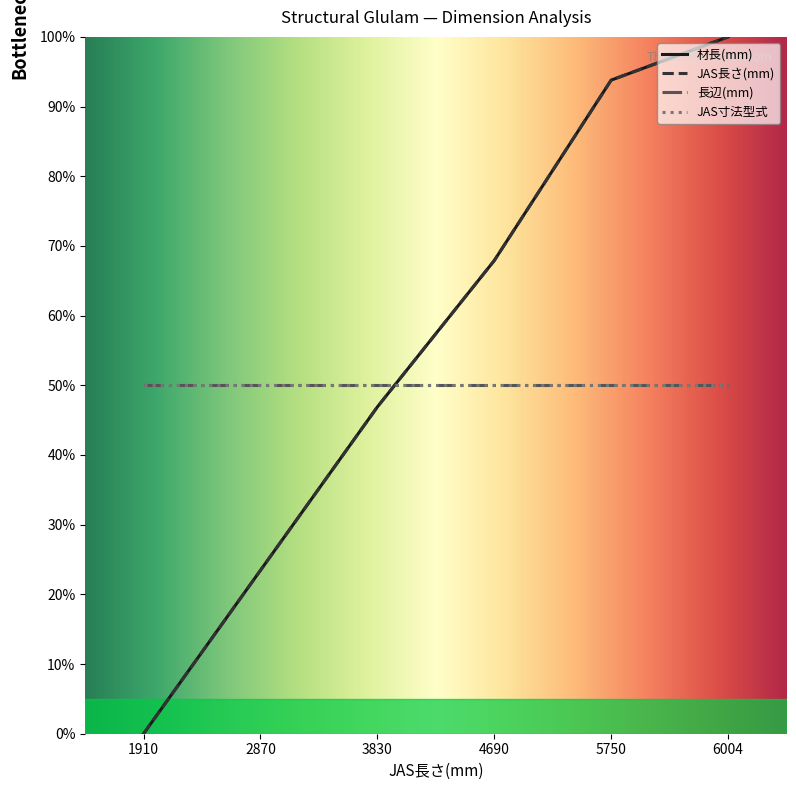

What is the sum of all JAS長さ(mm) values?

332.0